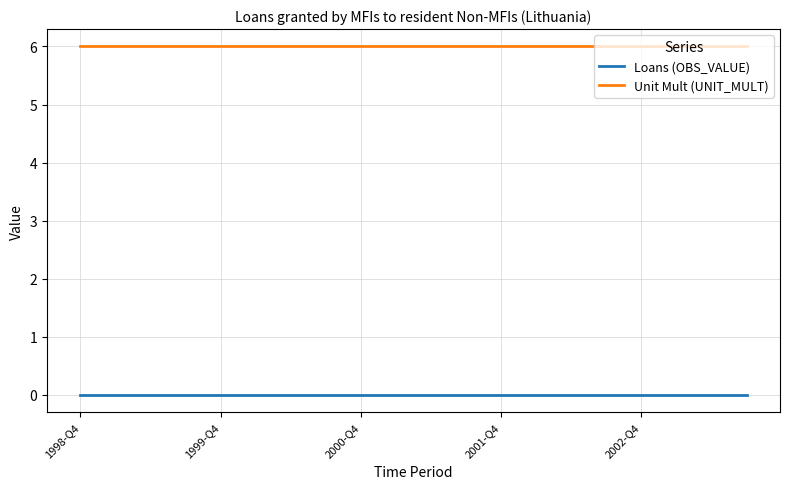

Rank the series by their maximum value, from highest to lowest.

Unit Mult (UNIT_MULT), Loans (OBS_VALUE)